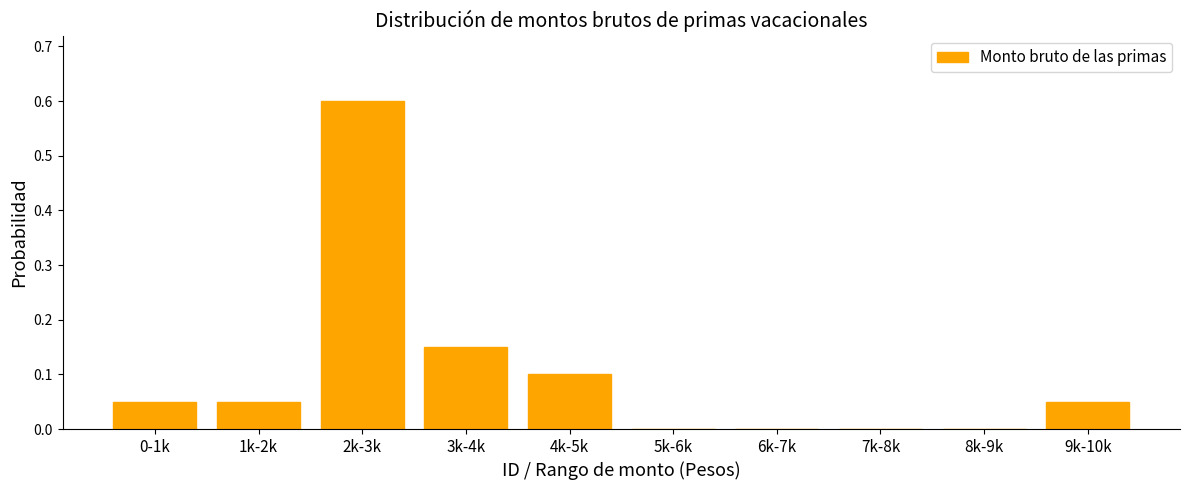

What is the greatest value displayed?

0.6